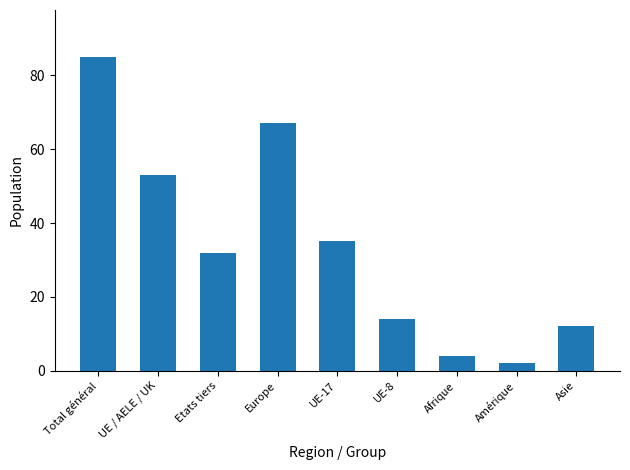

What is the difference between the maximum and minimum values?

83